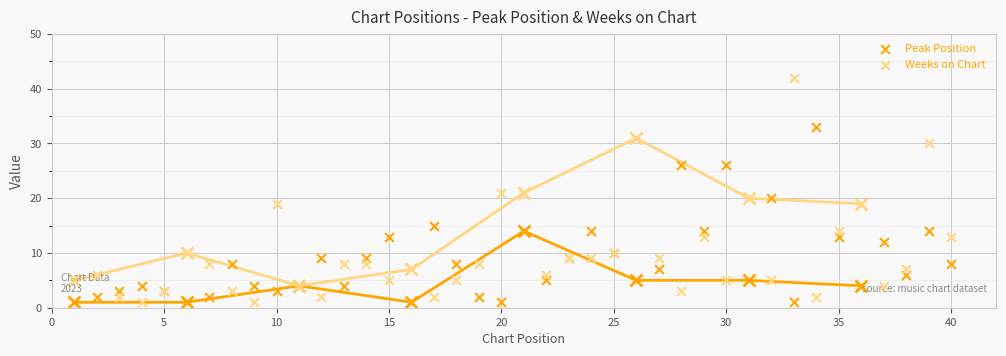

Which series reaches the maximum Y coordinate?

Weeks on Chart